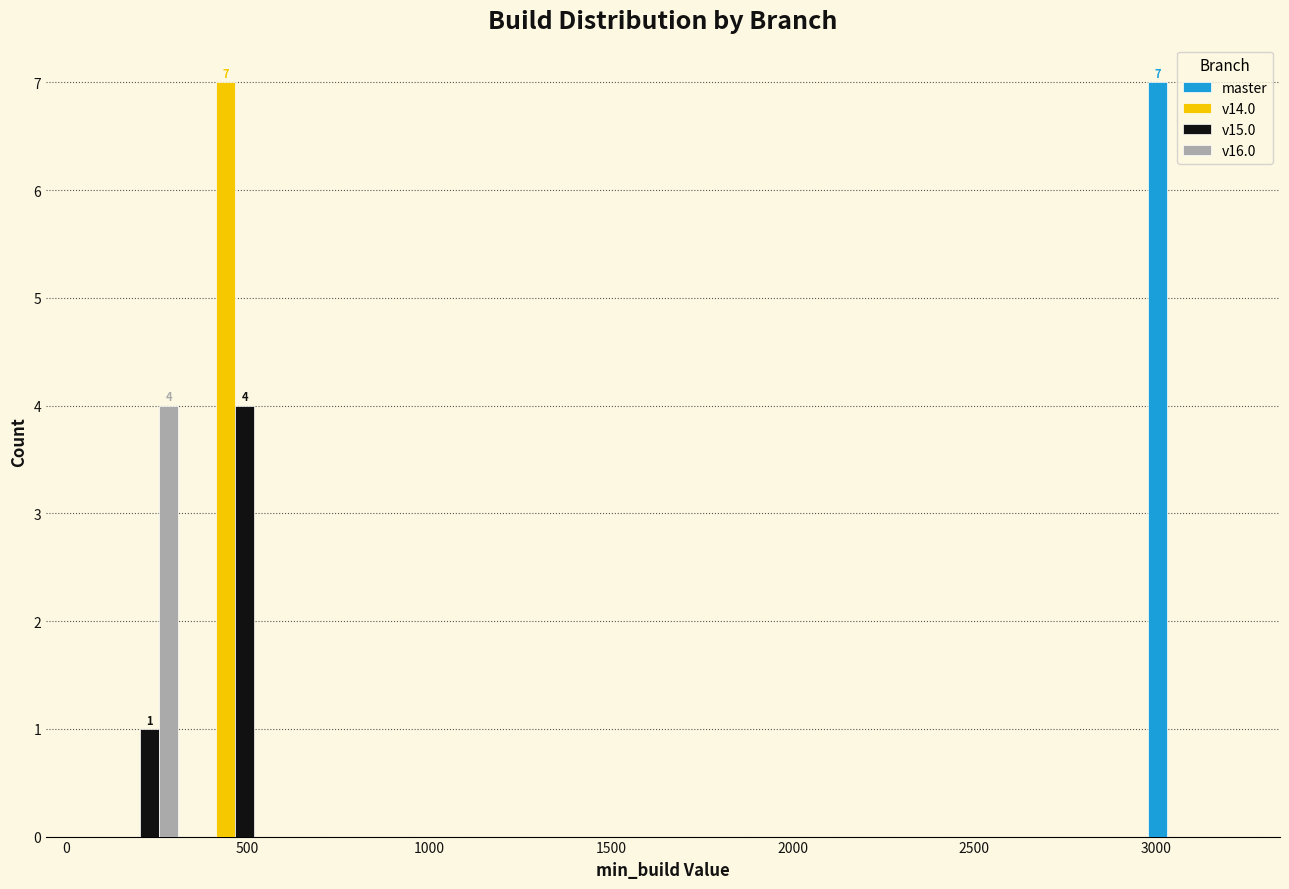

In the v16.0 series, which range on the x-axis has the tallest bar?

50 to 350